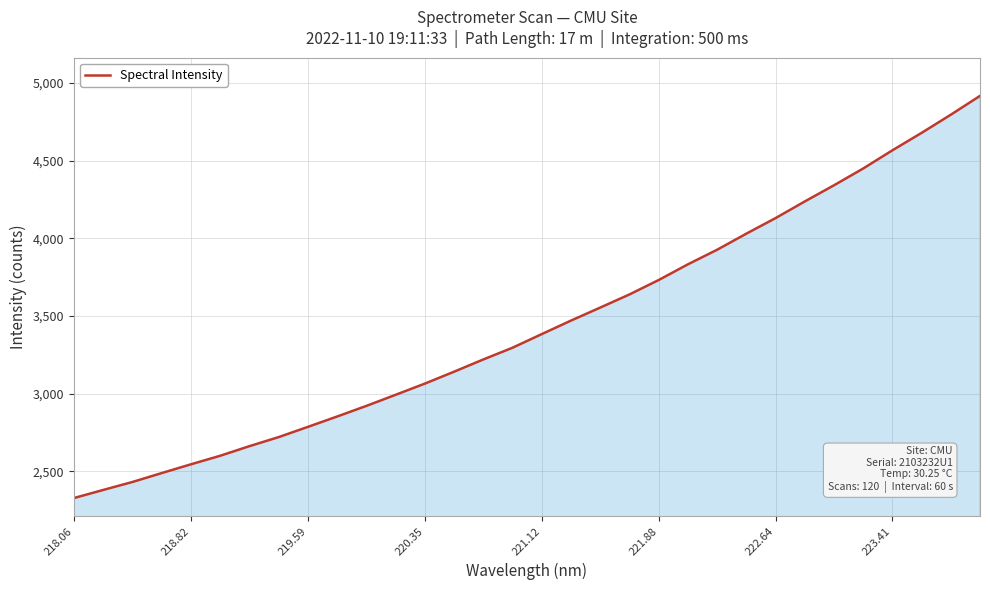

What is the difference between the maximum and minimum values?

2587.5